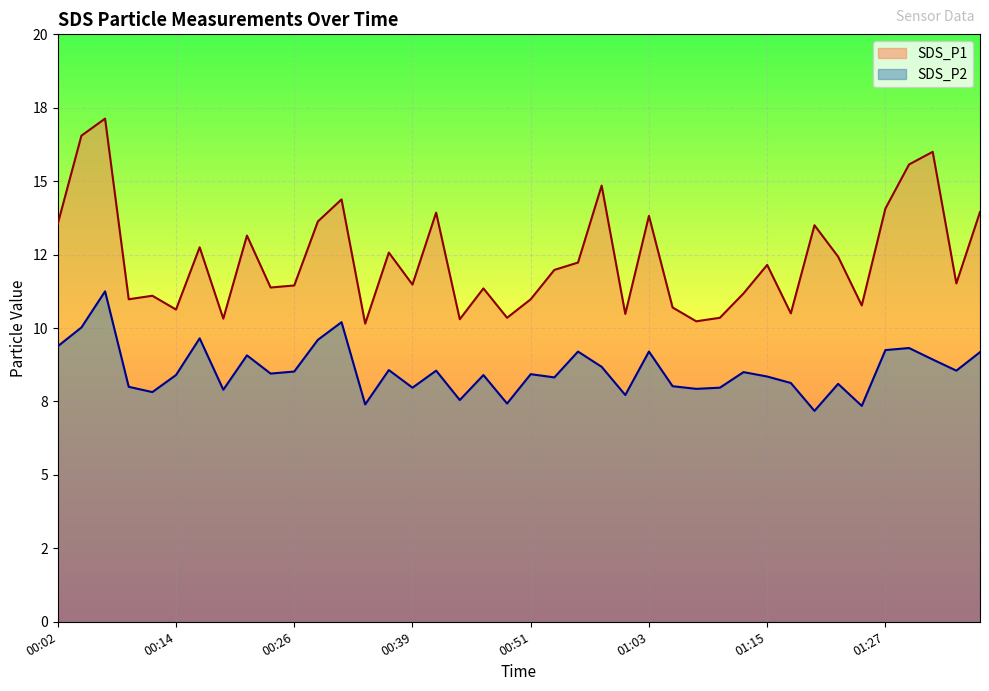

Count the number of data series in this chart.

2